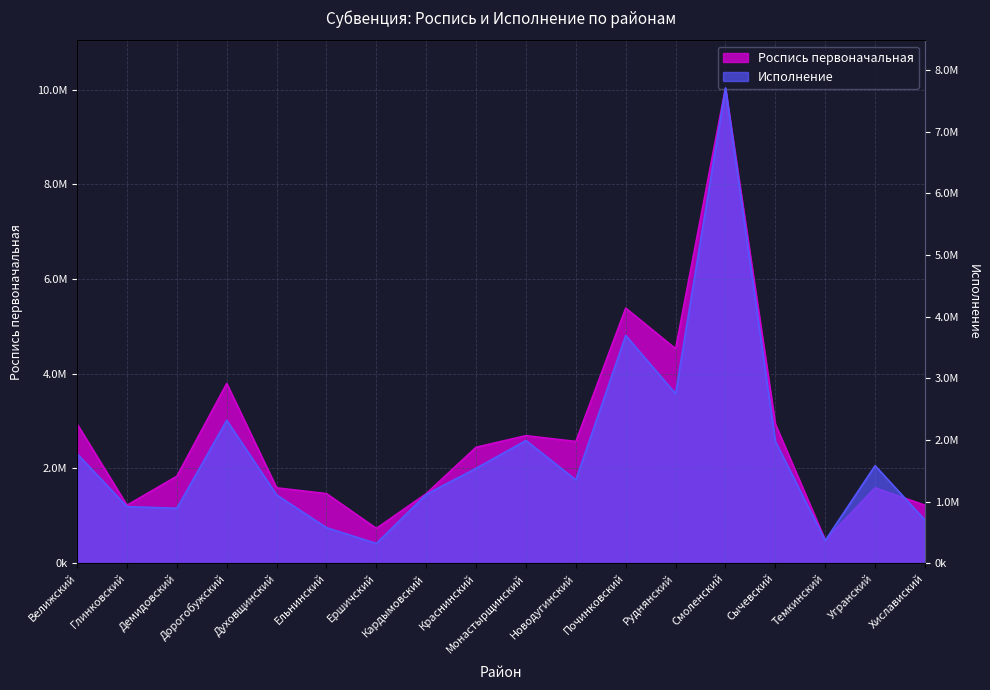

Which has a higher value, Монастырщинский or Руднянский?

Руднянский